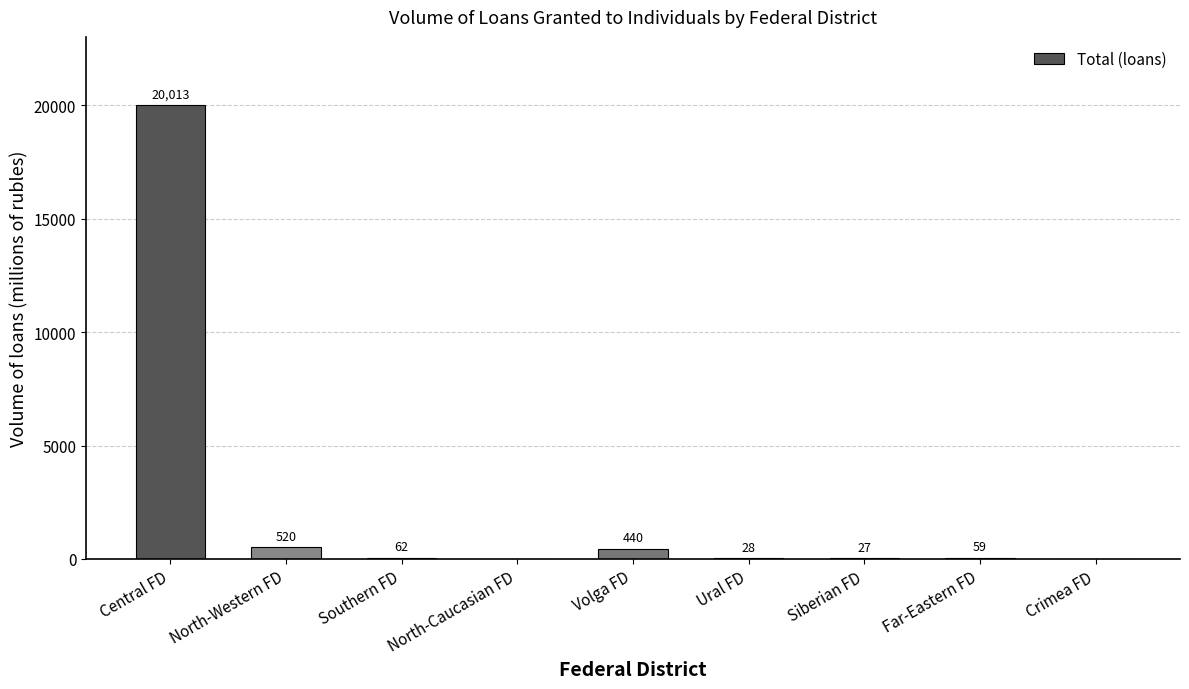

What is the sum of the values at Southern FD and Far-Eastern FD?

121